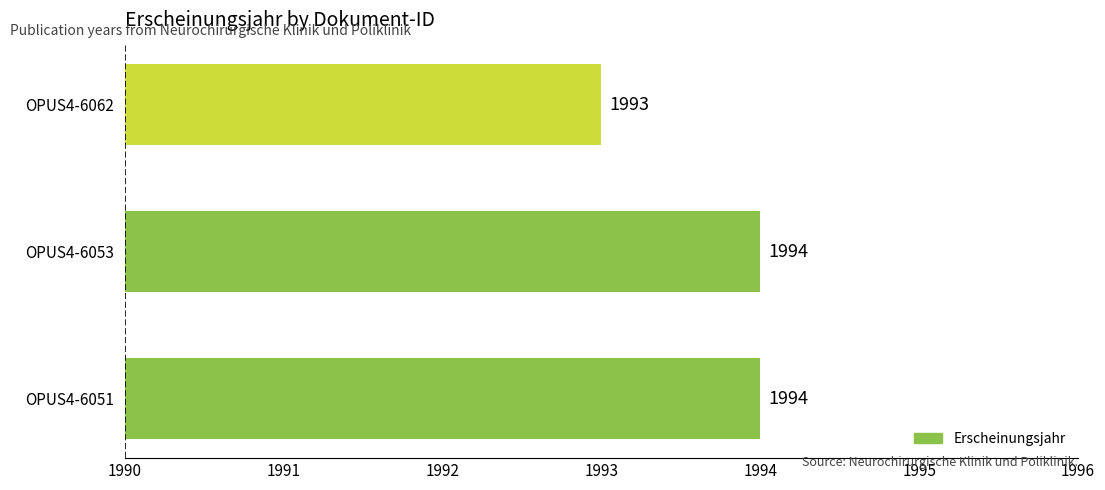

What is the sum of the values at OPUS4-6062 and OPUS4-6053?

3987